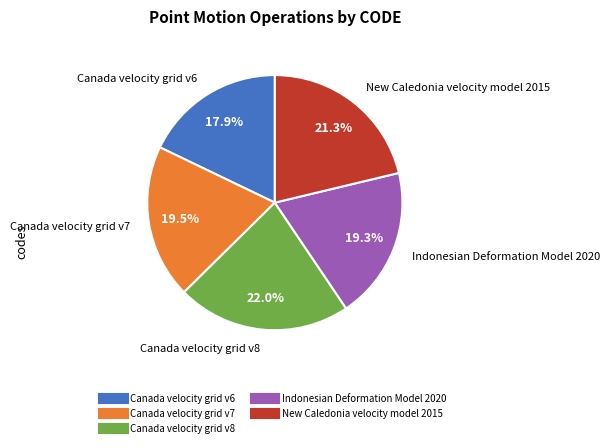

To the nearest percent, what is the difference between the largest and smallest slice percentages?

4%